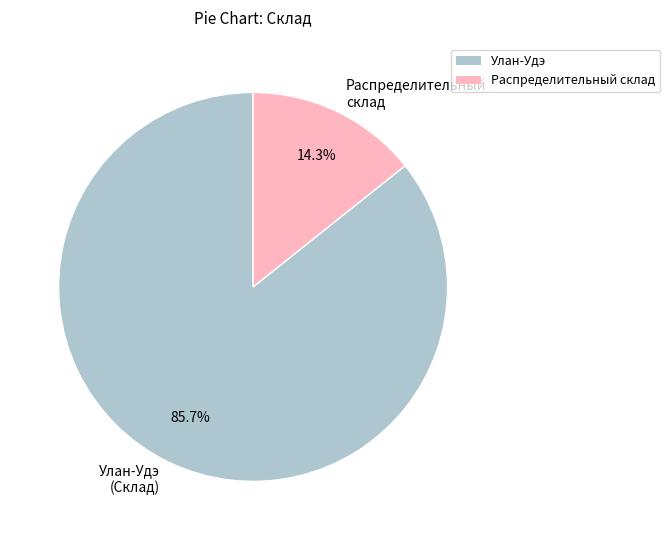

Which category accounts for the majority?

Улан-Удэ (Склад)